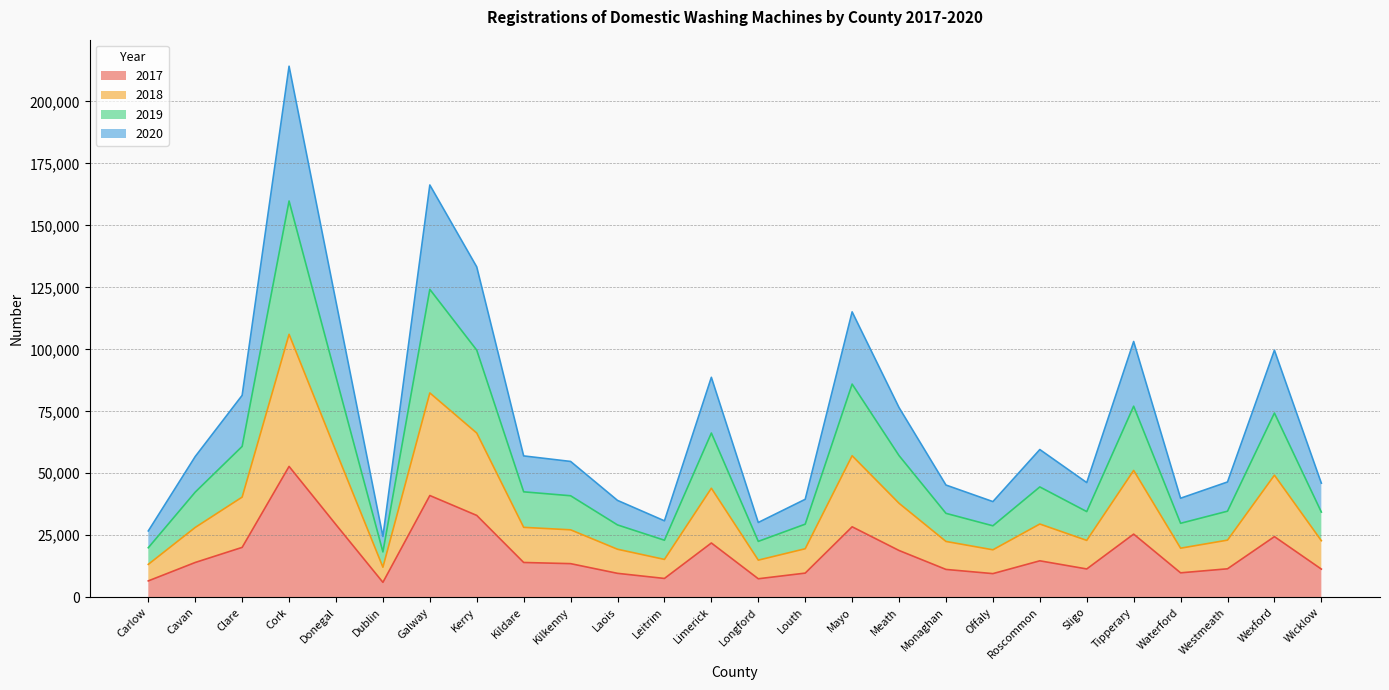

Is it true that 2017 equals 14504 at Limerick?

False